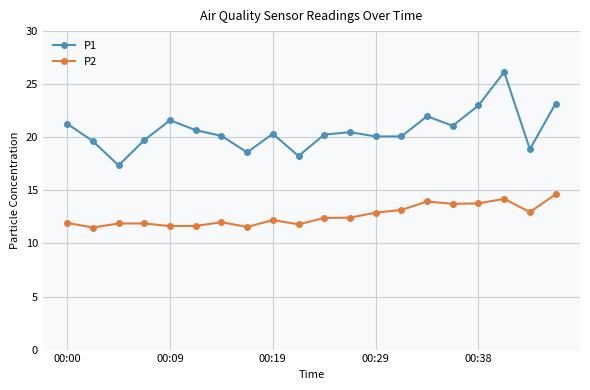

What is the value of the P2 point at the 4th from the left?

11.9